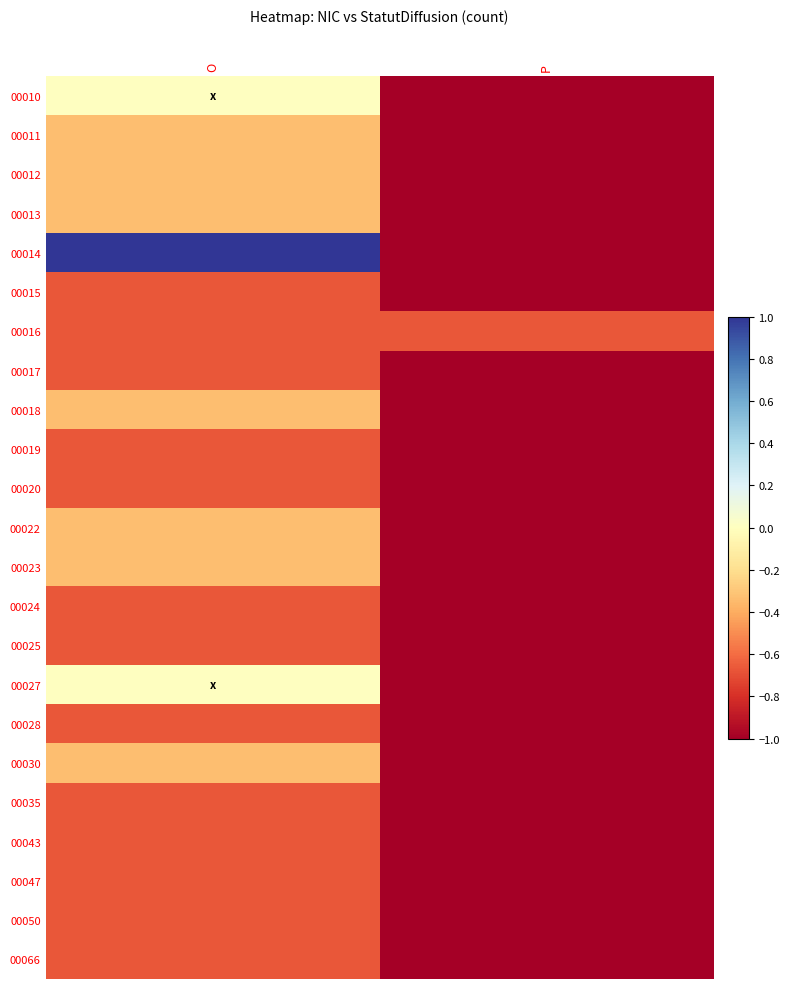

What is the smallest value displayed?

-1.0